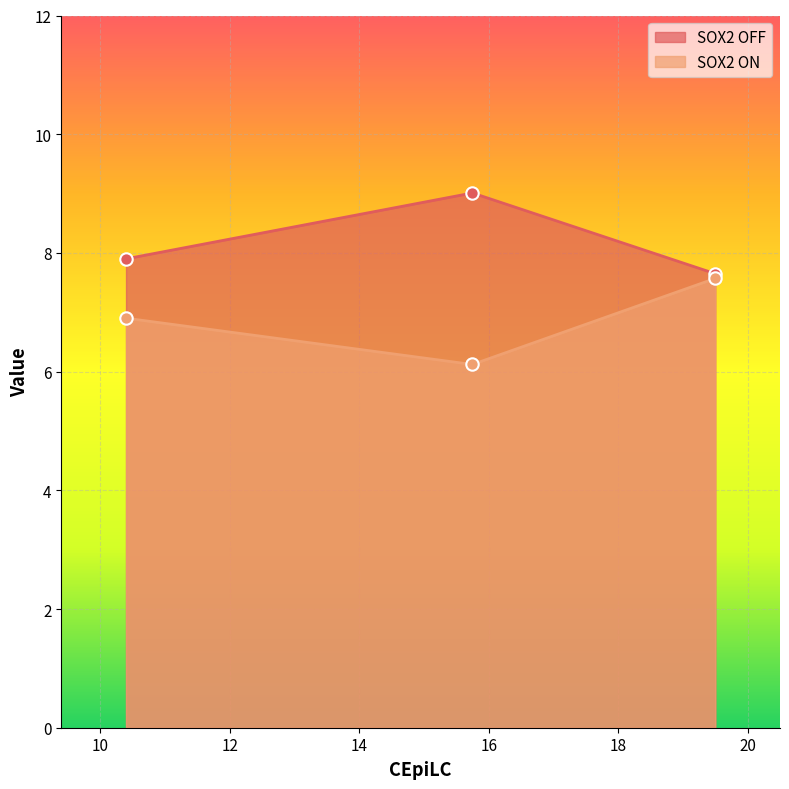

Which series has the largest total across all categories?

SOX2 OFF